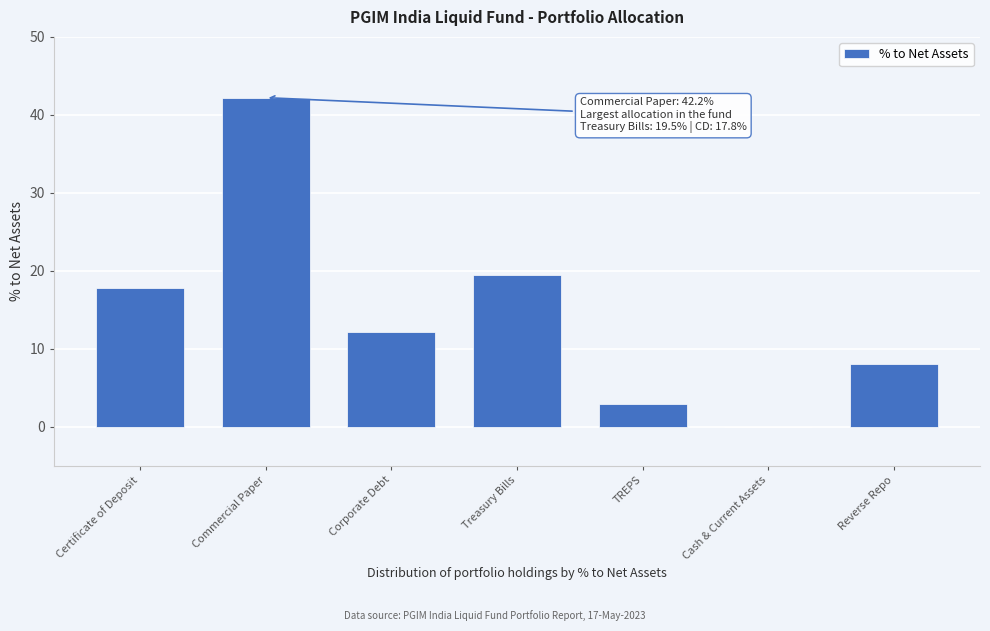

Reading left to right, extract all data points from this chart.

Certificate of Deposit=17.8	Commercial Paper=42.2	Corporate Debt=12.2	Treasury Bills=19.5	TREPS=2.9	Cash & Current Assets=0.0	Reverse Repo=8.1